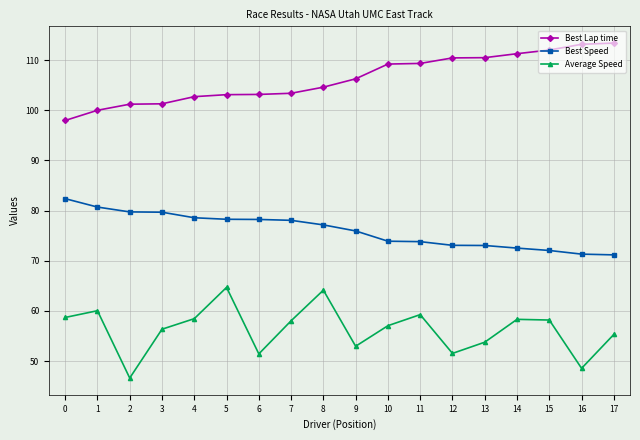

True or false: Best Speed and Average Speed cross at least once.

False